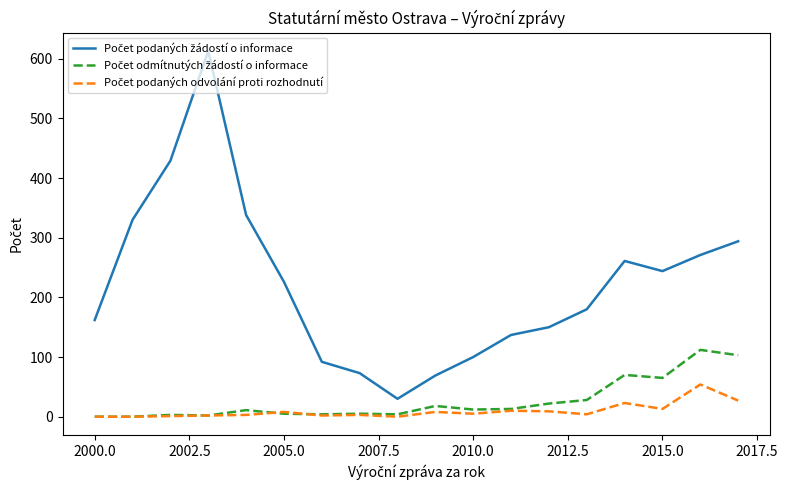

What is the maximum value shown in the chart?

613